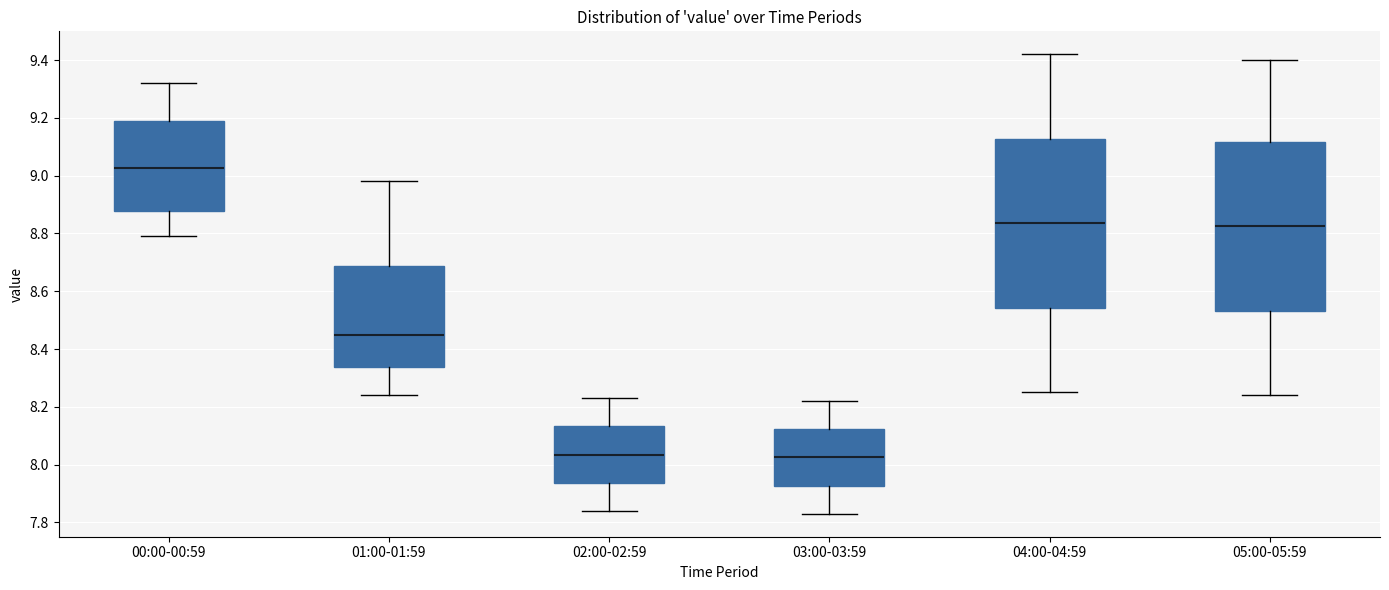

Reading left to right, read every box against the y-axis: the position of its median line, the range the box covers, and the ends of its whiskers. The values are not printed on the chart, so give them approximately, as read against the axis.

00:00-00:59: median 9.02, box 8.88 to 9.20, whiskers 8.80 to 9.32
01:00-01:59: median 8.46, box 8.34 to 8.68, whiskers 8.24 to 8.98
02:00-02:59: median 8.04, box 7.94 to 8.14, whiskers 7.84 to 8.24
03:00-03:59: median 8.02, box 7.92 to 8.12, whiskers 7.84 to 8.22
04:00-04:59: median 8.84, box 8.54 to 9.12, whiskers 8.26 to 9.42
05:00-05:59: median 8.82, box 8.54 to 9.12, whiskers 8.24 to 9.40